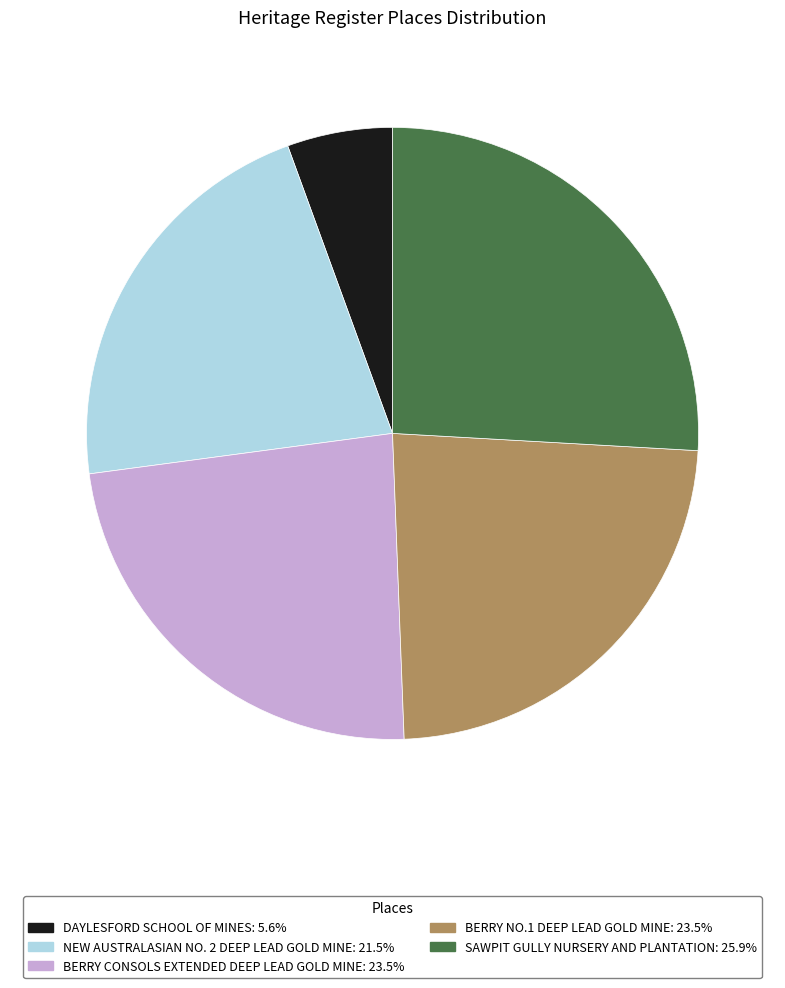

Does SAWPIT GULLY NURSERY AND PLANTATION: 25.9% represent more than half of the total?

No